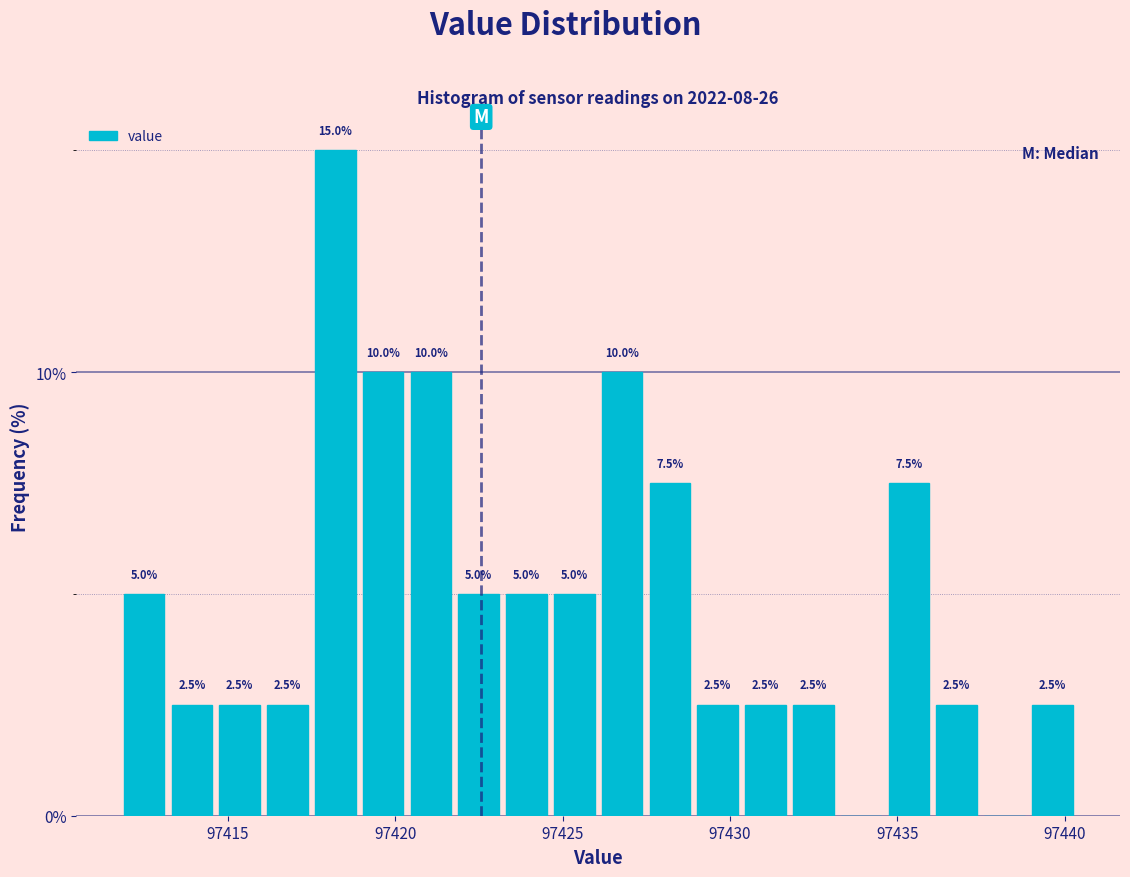

Read against the x-axis, roughly where is the centre of the tallest bar?

97418.0